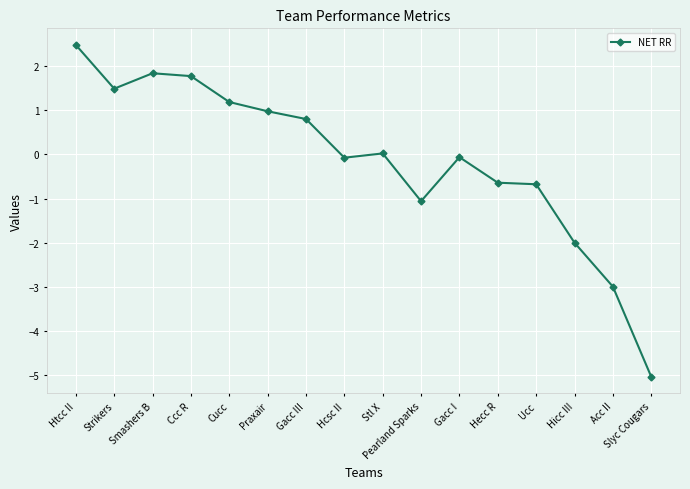

What is the smallest value displayed?

-5.0